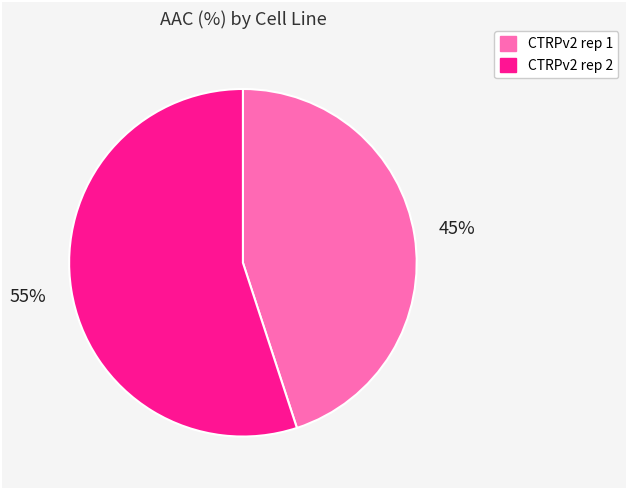

Count the number of slices in the pie.

2